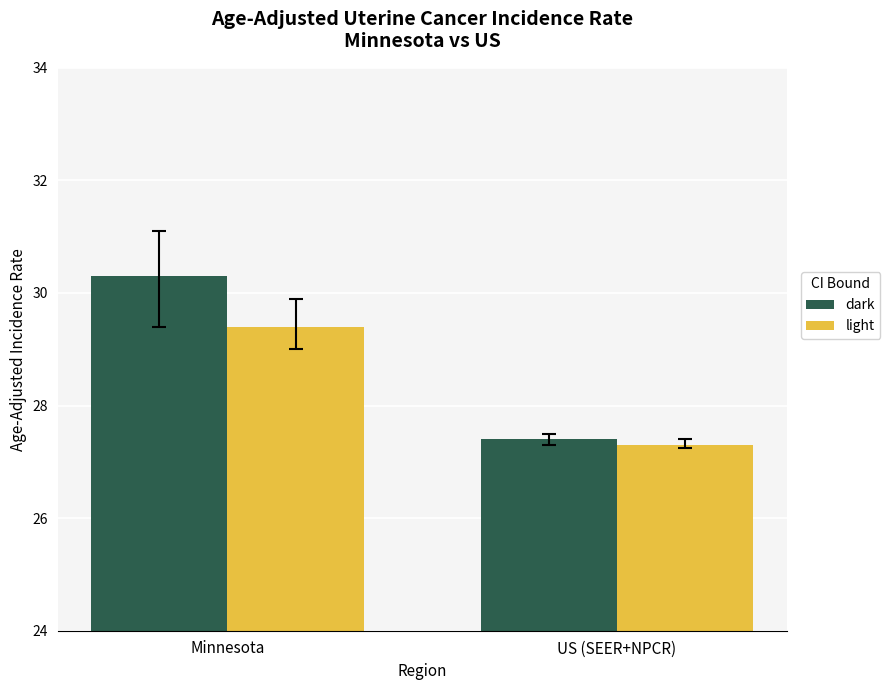

What is the sum of the dark values at US (SEER+NPCR) and Minnesota?

57.7